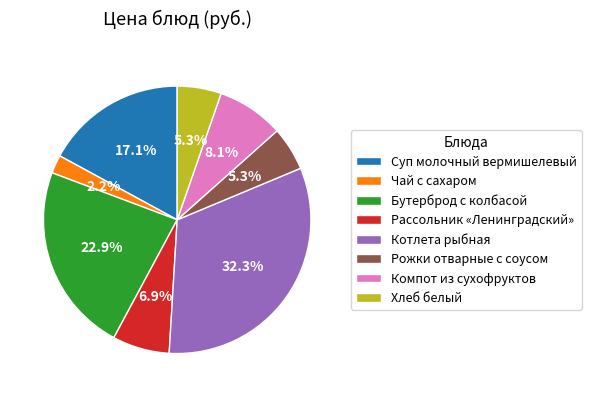

Is there any slice that represents more than half of the pie?

No